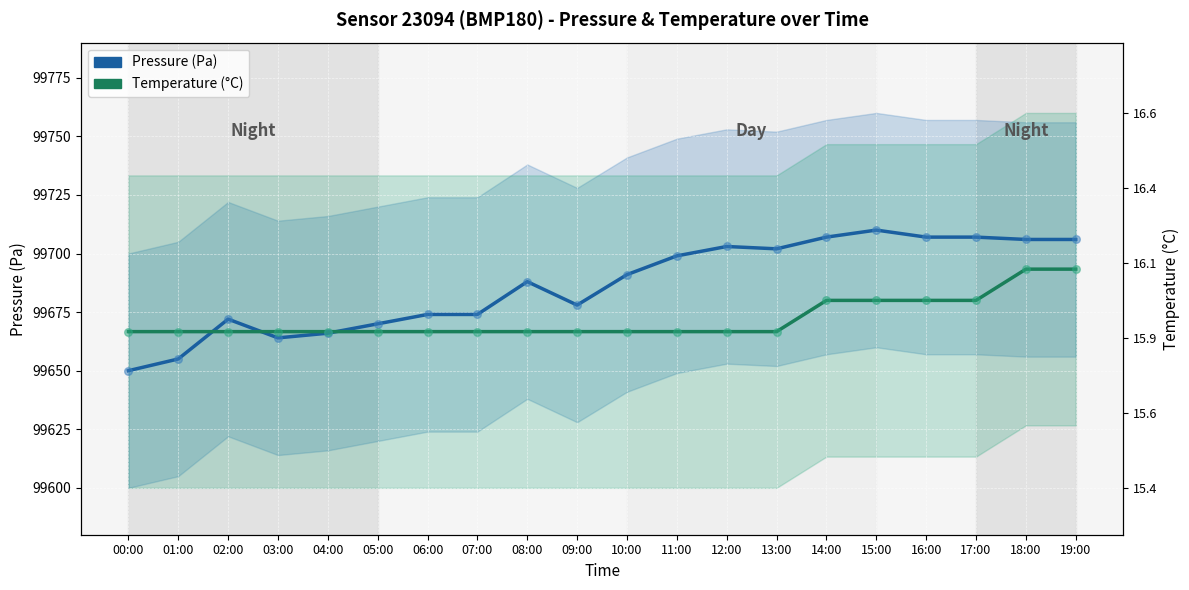

Which series contains the highest Y value?

Pressure (Pa)